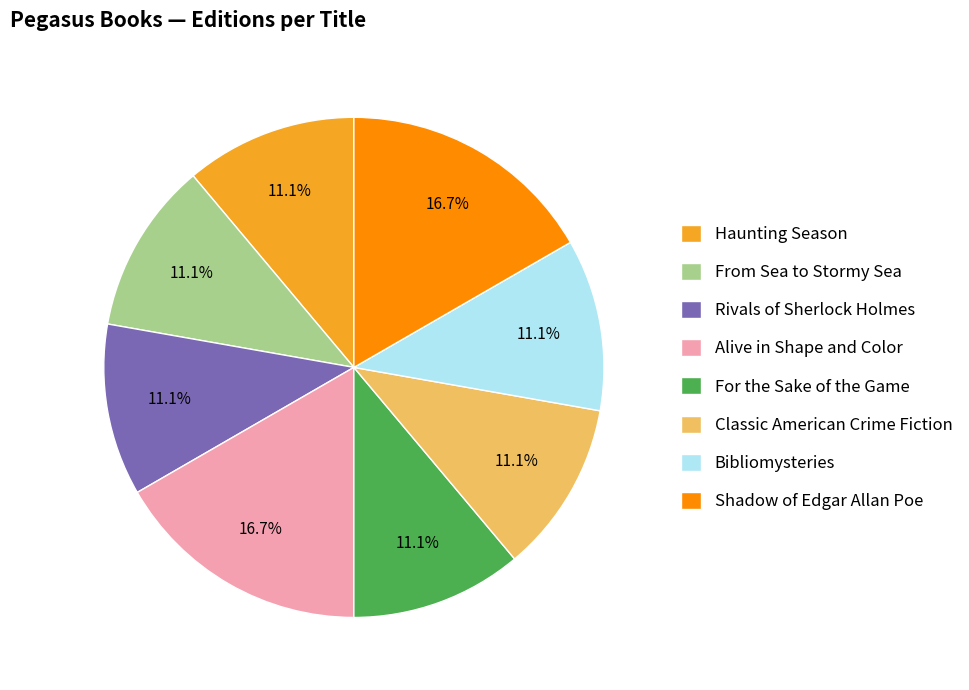

Combined, what portion of the pie is For the Sake of the Game and Alive in Shape and Color?

27.8%